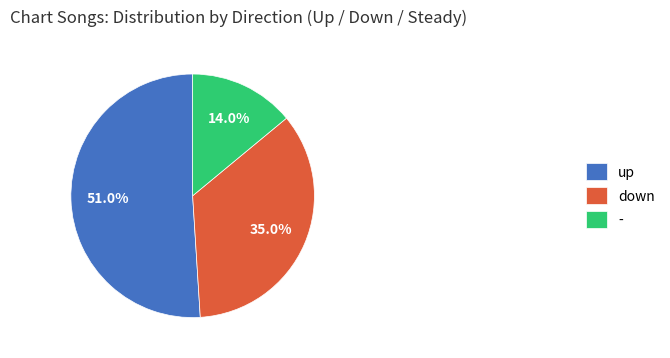

Is it true that down is 28% of the pie?

False